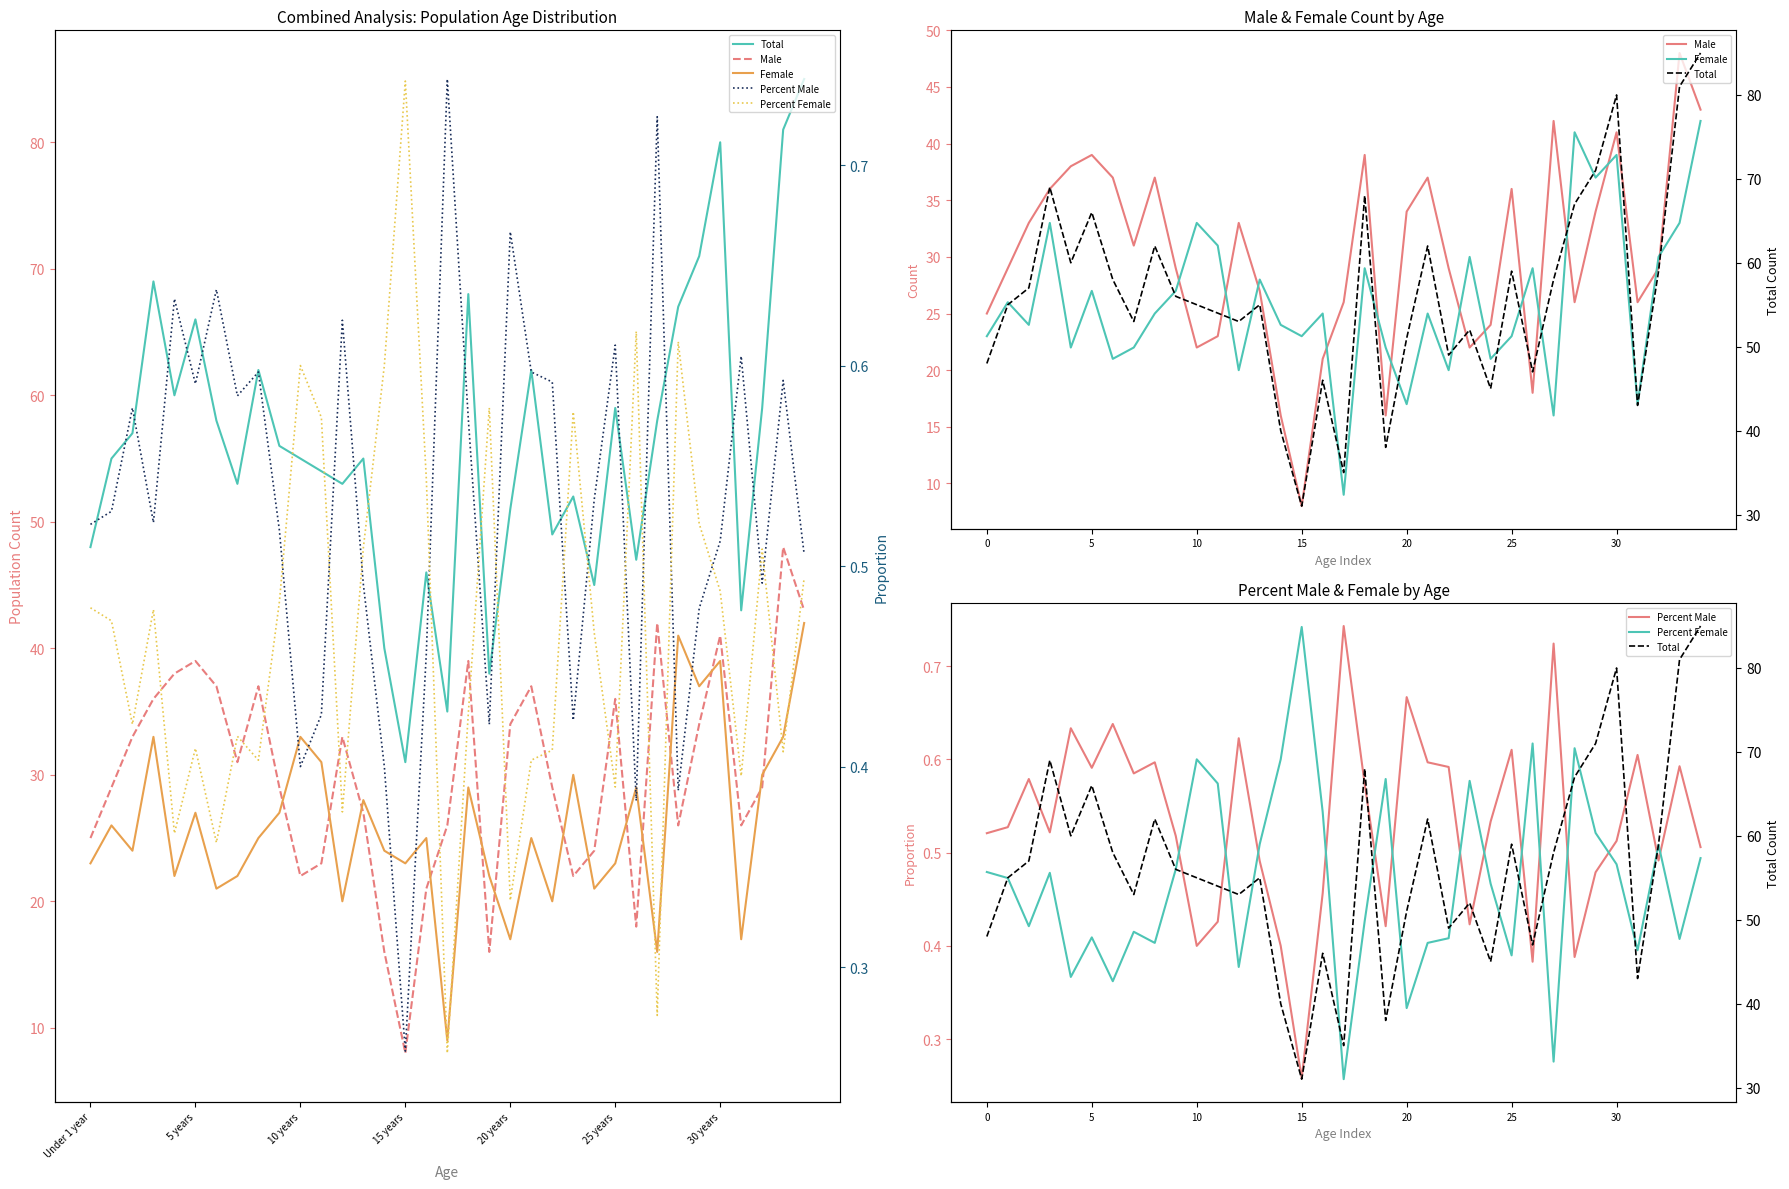

Which series has the largest range (max minus min)?

Total